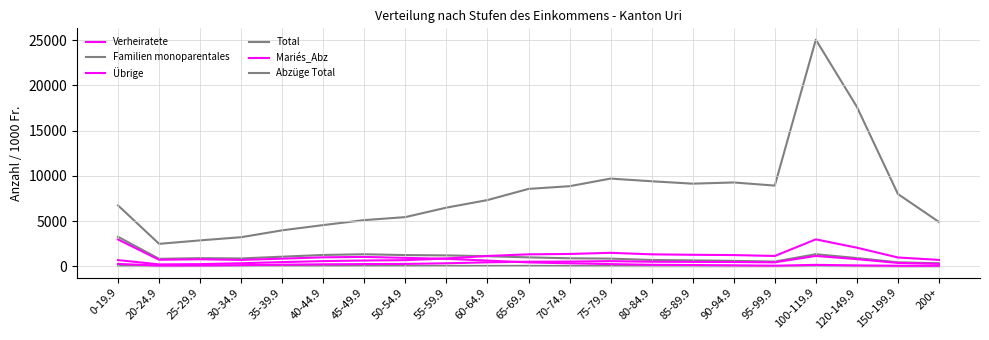

Does the chart have visible grid lines?

Yes